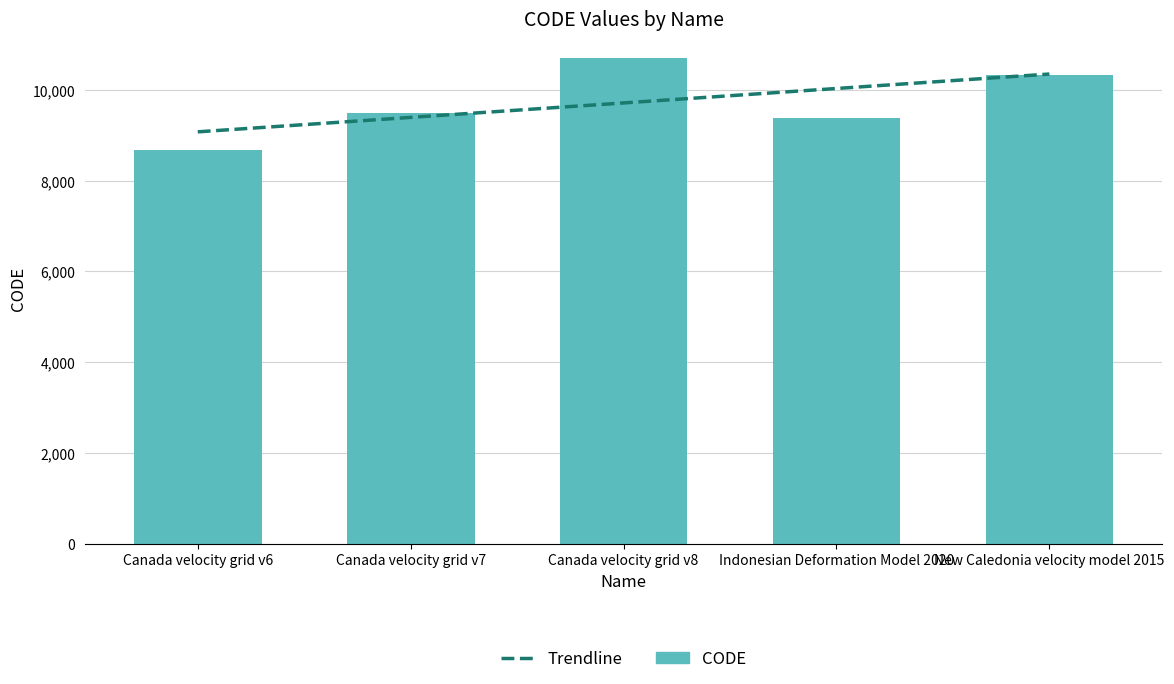

Rank the categories by value from highest to lowest.

Canada velocity grid v8, New Caledonia velocity model 2015, Canada velocity grid v7, Indonesian Deformation Model 2020, Canada velocity grid v6